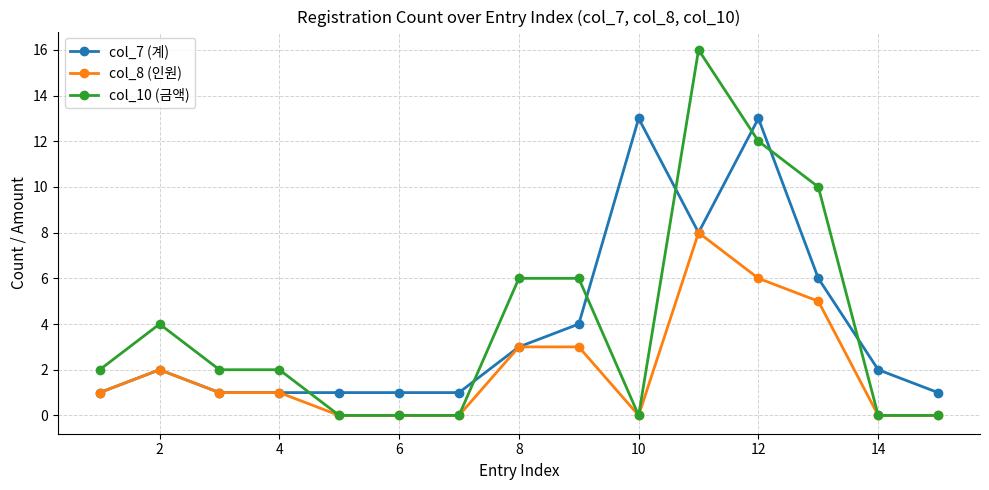

Count the number of data series in this chart.

3